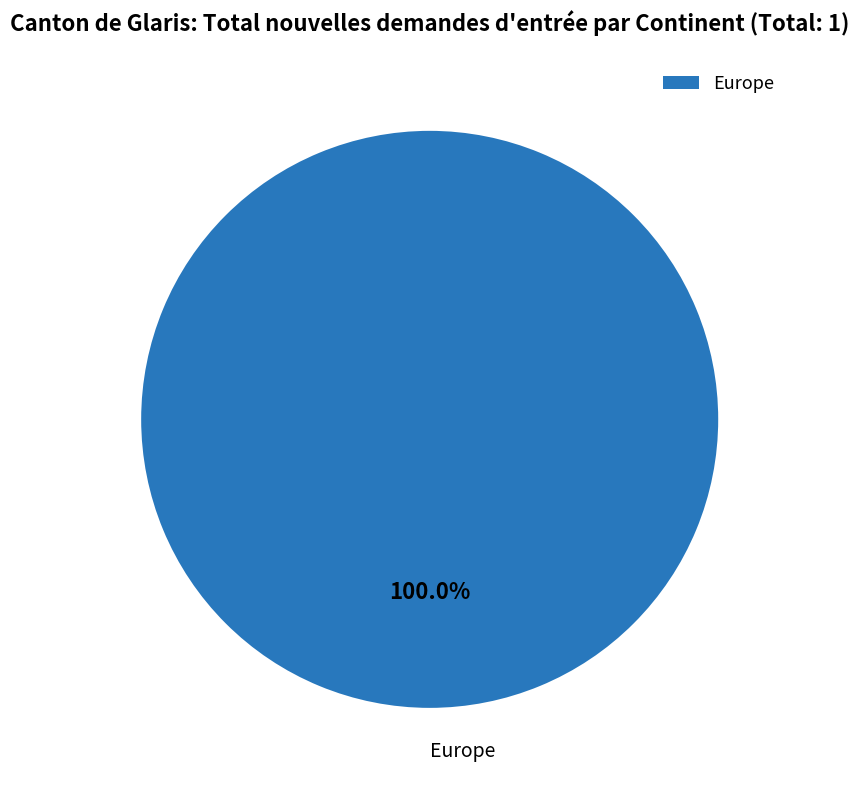

Rank the categories by value from highest to lowest.

Europe